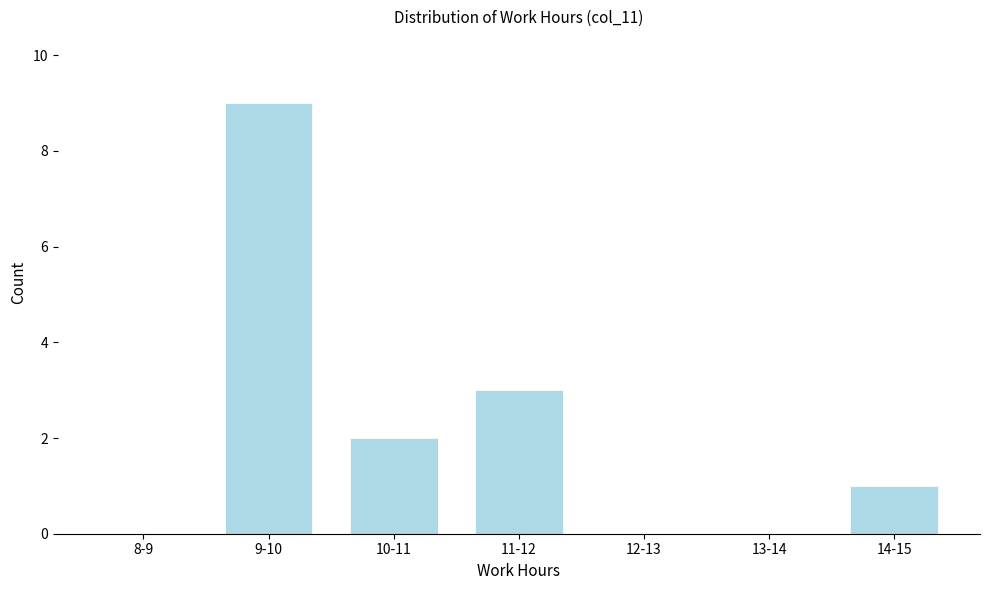

Reading left to right, transcribe all the data shown in this chart.

8-9=0	9-10=9	10-11=2	11-12=3	12-13=0	13-14=0	14-15=1